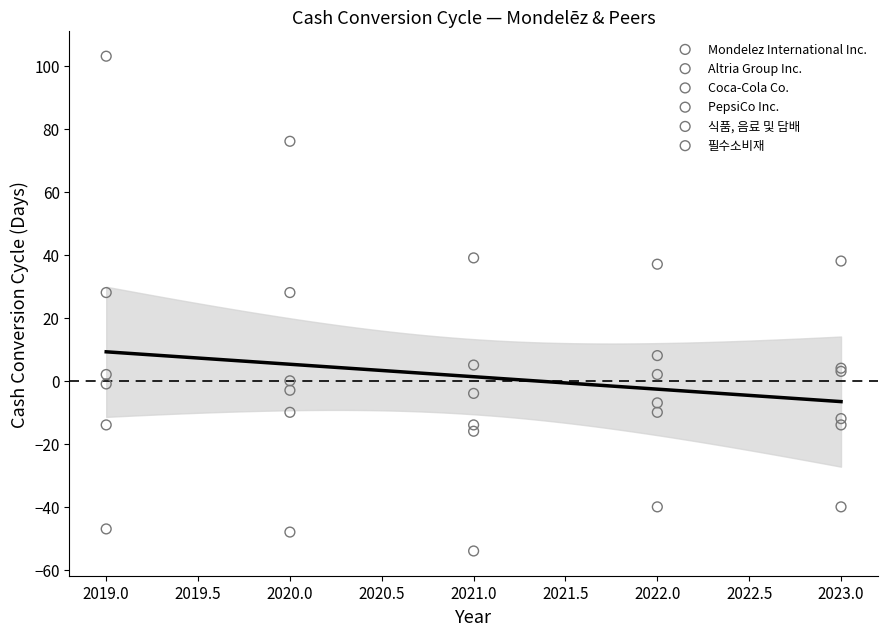

In the Altria Group Inc. series, what Y value is closest to 70?

76